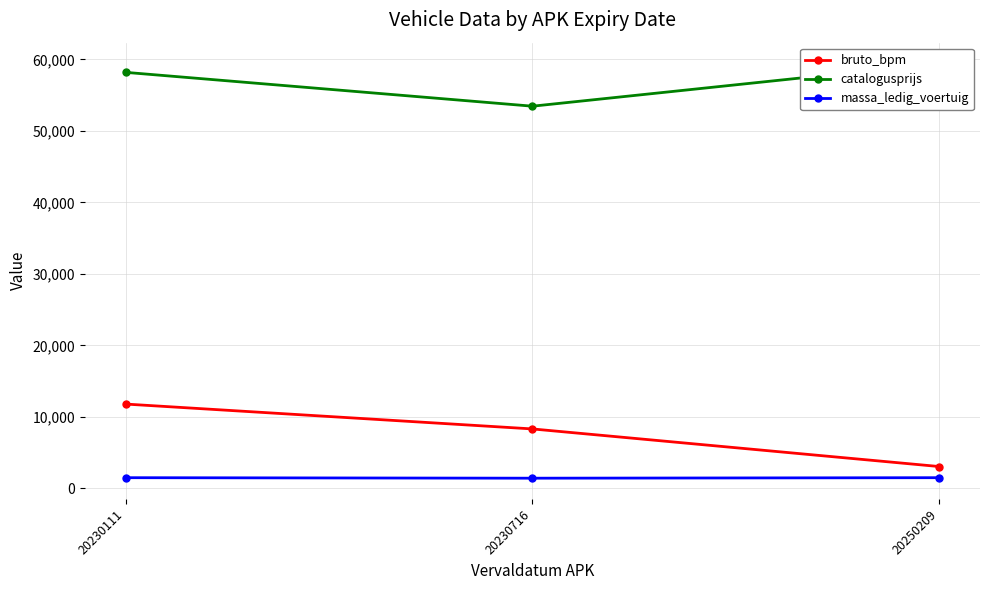

What is the highest value of the massa_ledig_voertuig series?

1475